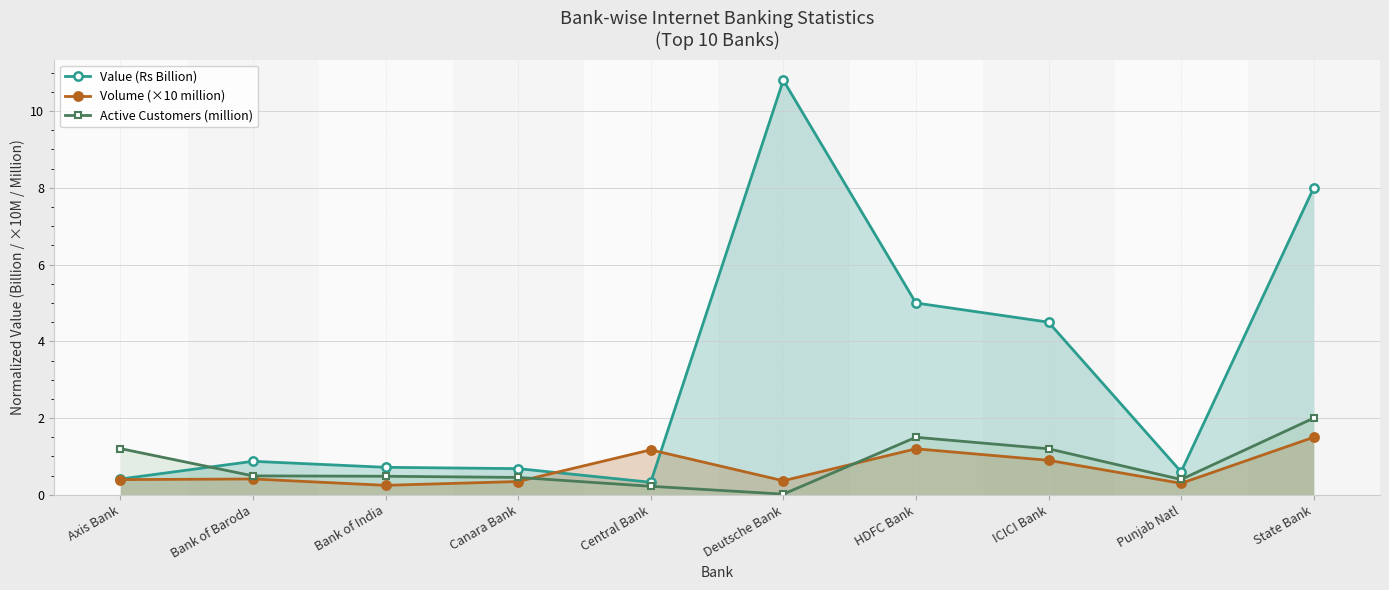

True or false: Volume (×10 million) and Active Customers (million) cross at least once.

True